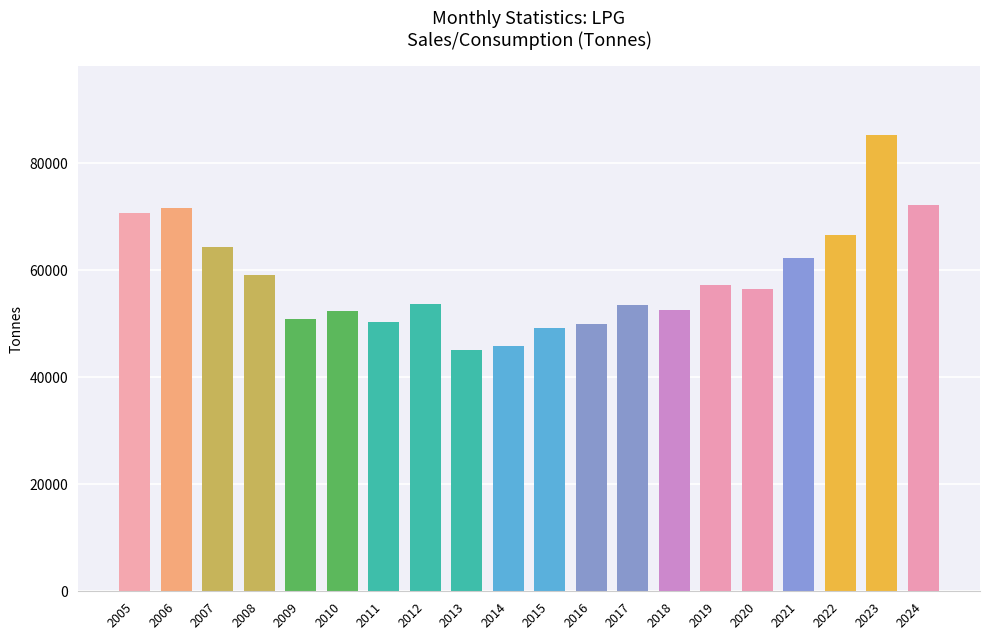

What is the difference between the maximum and second lowest values?

39389